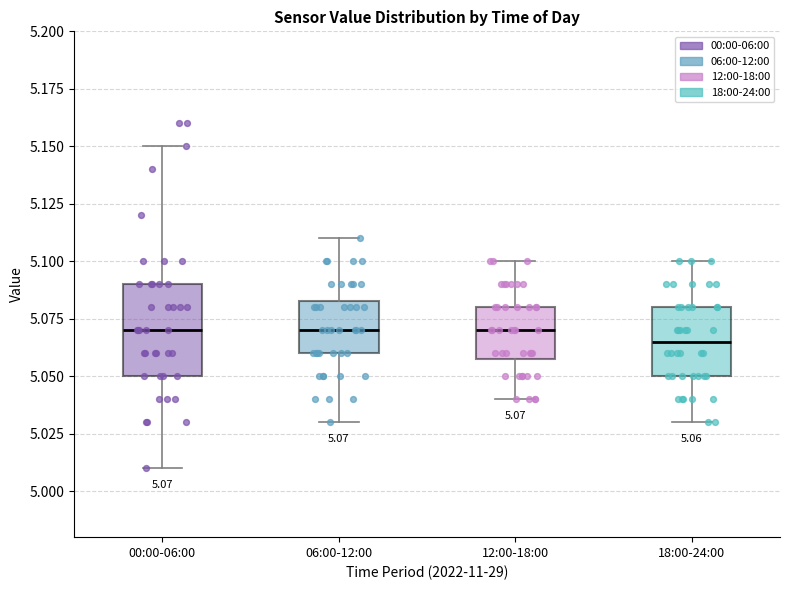

Which box has the lowest median line?

18:00-24:00